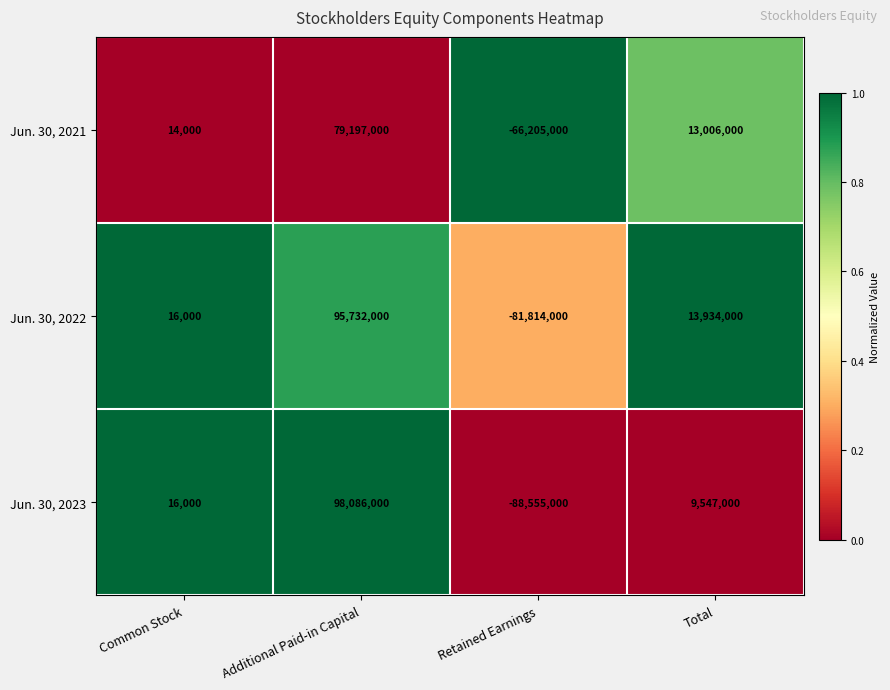

Reading left to right, extract all data points from this chart.

Jun. 30, 2021: Common Stock=14000	Additional Paid-in Capital=79197000	Retained Earnings=-66205000	Total=13006000
Jun. 30, 2022: Common Stock=16000	Additional Paid-in Capital=95732000	Retained Earnings=-81814000	Total=13934000
Jun. 30, 2023: Common Stock=16000	Additional Paid-in Capital=98086000	Retained Earnings=-88555000	Total=9547000